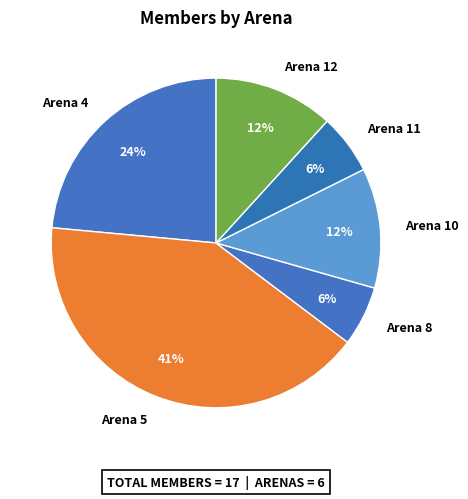

Which has a higher value, Arena 11 or Arena 10?

Arena 10